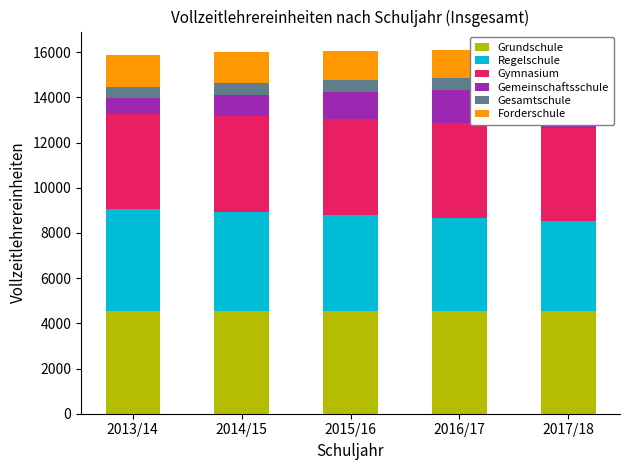

What is the minimum value shown in the chart?

501